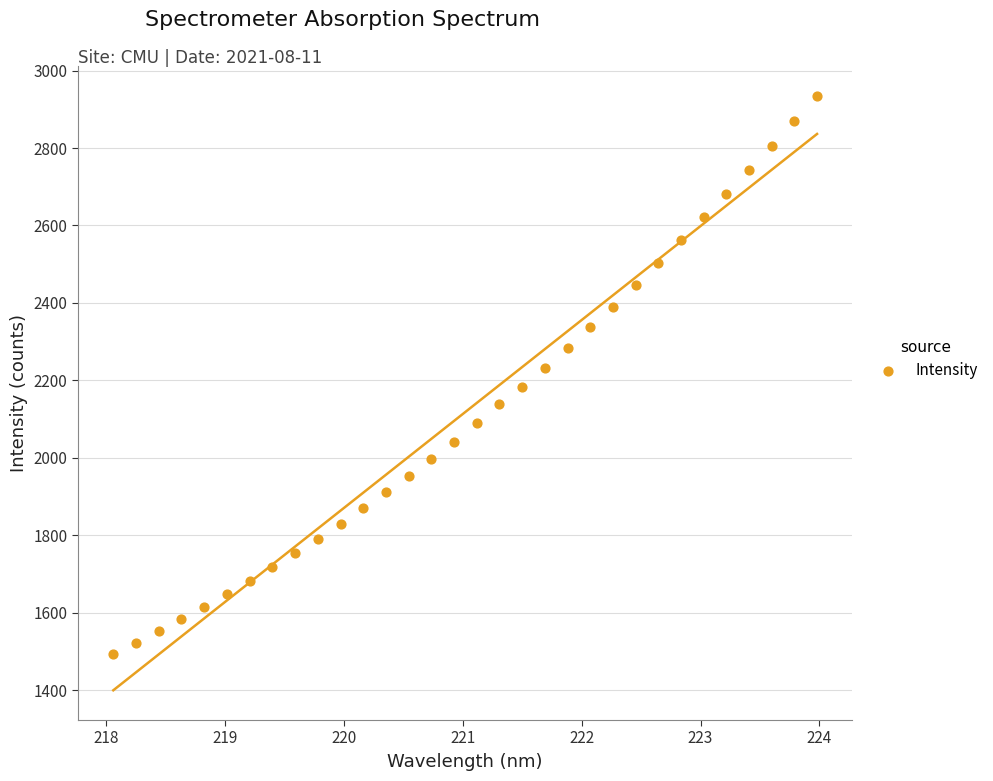

What is the range of Y values (max minus min)?

1441.3